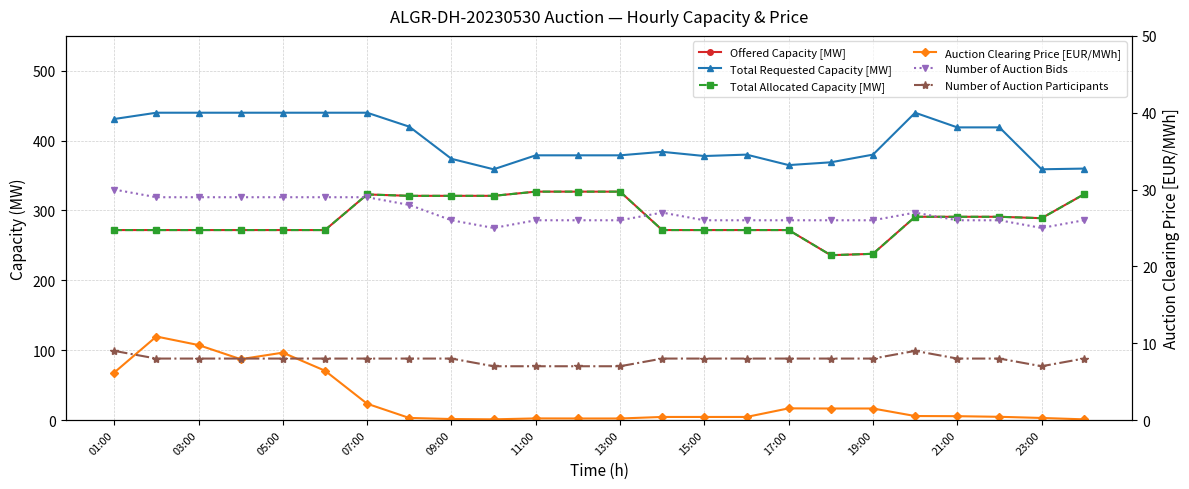

What is the maximum value shown in the chart?

440.0